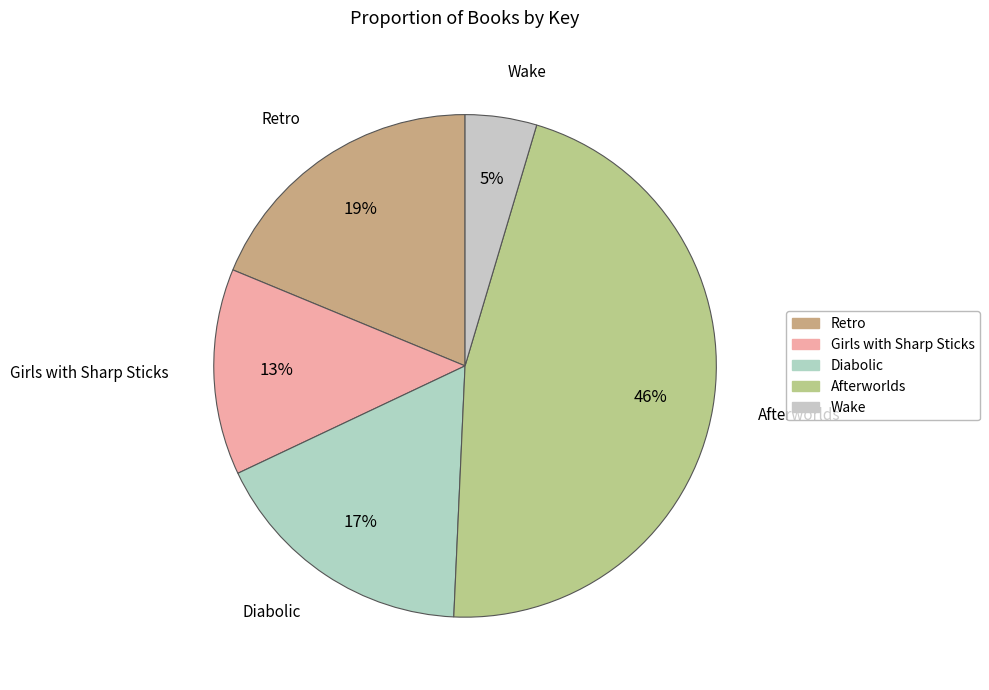

Is it true that Girls with Sharp Sticks is 13% of the pie?

True